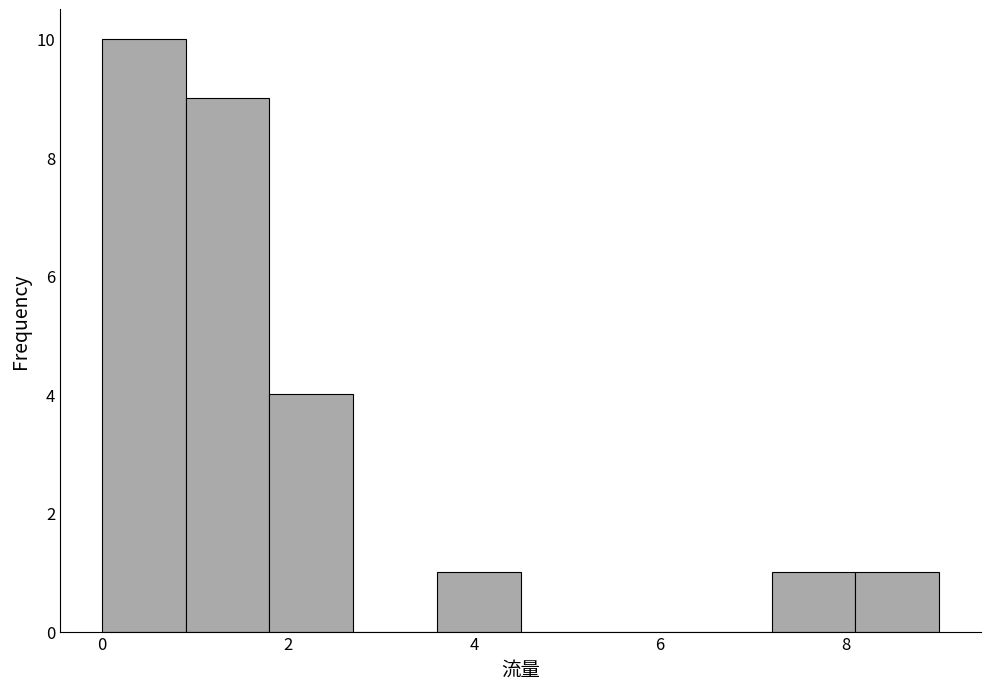

How tall is the bar that spans 7.2 to 8.1 on the x-axis? Neither the bar edges nor the heights are printed on the chart, so give them approximately, as read against the axes.

1